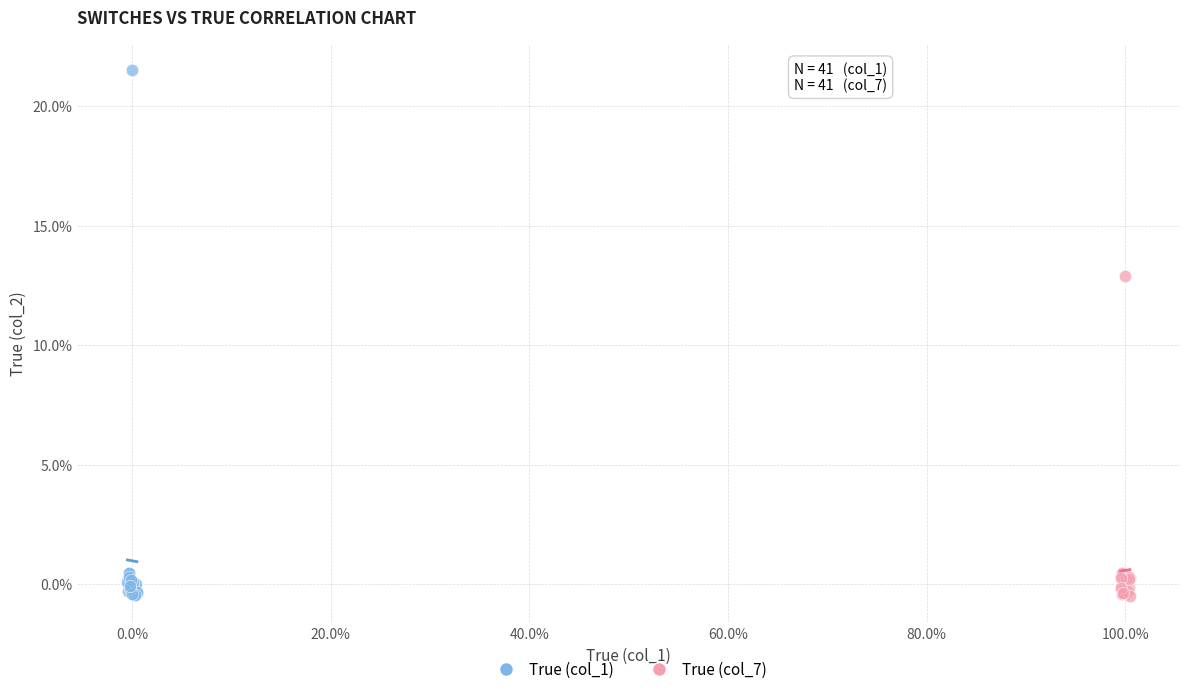

Which series contains the highest Y value?

True (col_1)